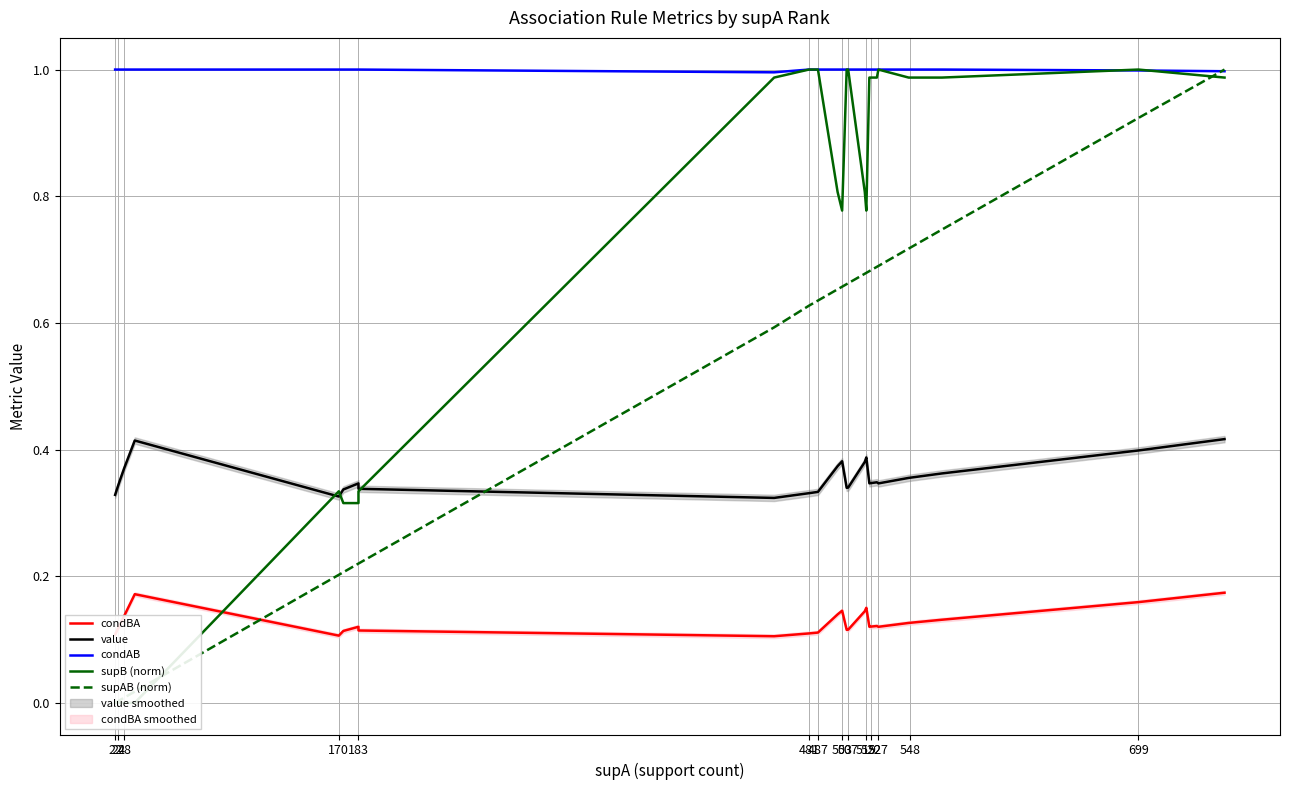

Reading left to right, list all the values displayed in this chart.

condBA: 0.1	0.1	0.1	0.1	0.1	0.1	0.1	0.2	0.1	0.1	0.1	0.1	0.1	0.1	0.1	0.1	0.1	0.1	0.1	0.1	0.1	0.2	0.1	0.1	0.1	0.1	0.1	0.1	0.1	0.2	0.2
value: 0.3	0.3	0.3	0.3	0.4	0.4	0.4	0.4	0.3	0.3	0.3	0.3	0.3	0.3	0.3	0.3	0.4	0.4	0.3	0.3	0.4	0.4	0.3	0.3	0.3	0.3	0.4	0.4	0.4	0.4	0.4
condAB: 1.0	1.0	1.0	1.0	1.0	1.0	1.0	1.0	1.0	1.0	1.0	1.0	1.0	1.0	1.0	1.0	1.0	1.0	1.0	1.0	1.0	1.0	1.0	1.0	1.0	1.0	1.0	1.0	1.0	1.0	1.0
supB (norm): 0.0	0.0	0.0	0.0	0.0	0.0	0.0	0.0	0.3	0.3	0.3	0.3	1.0	1.0	1.0	1.0	0.8	0.8	1.0	1.0	0.8	0.8	1.0	1.0	1.0	1.0	1.0	1.0	1.0	1.0	1.0
supAB (norm): 0.0	0.0	0.0	0.0	0.0	0.0	0.0	0.0	0.2	0.2	0.2	0.2	0.6	0.6	0.6	0.6	0.7	0.7	0.7	0.7	0.7	0.7	0.7	0.7	0.7	0.7	0.7	0.7	0.7	0.9	1.0